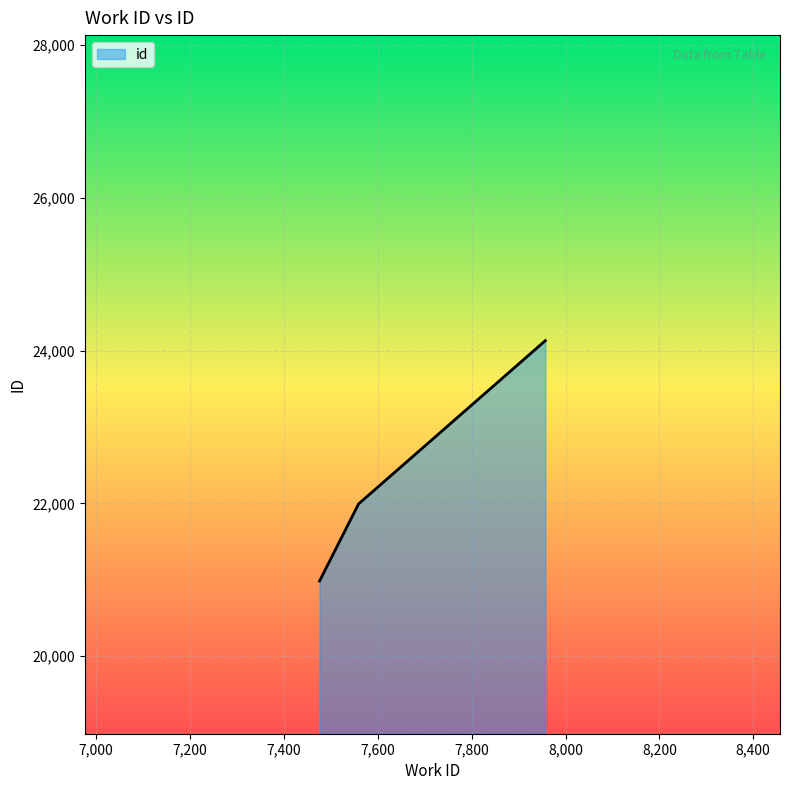

How many lines are shown in the chart?

1